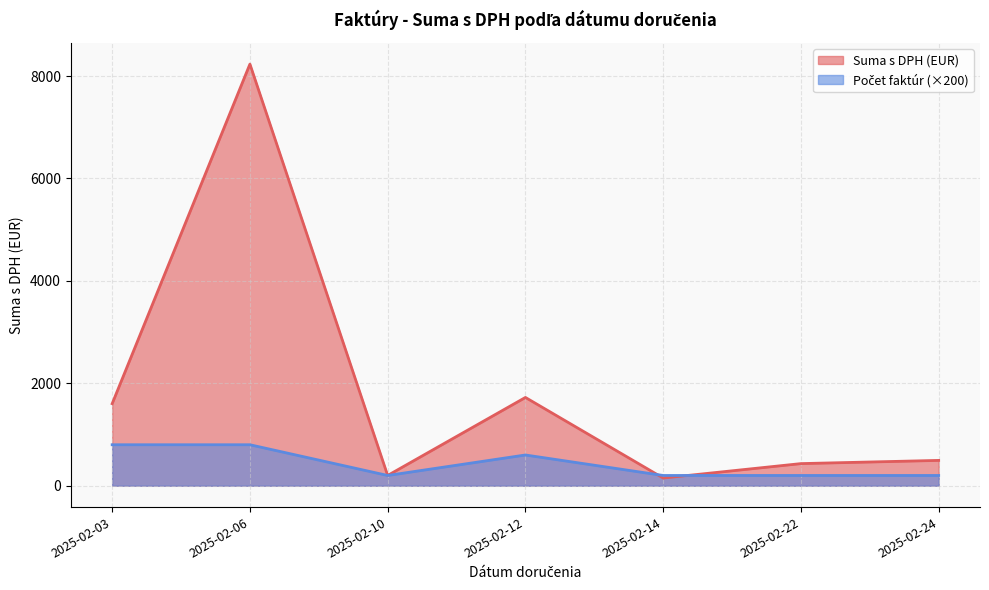

Which series changed the most between 2025-02-03 and 2025-02-10?

Suma s DPH (EUR)